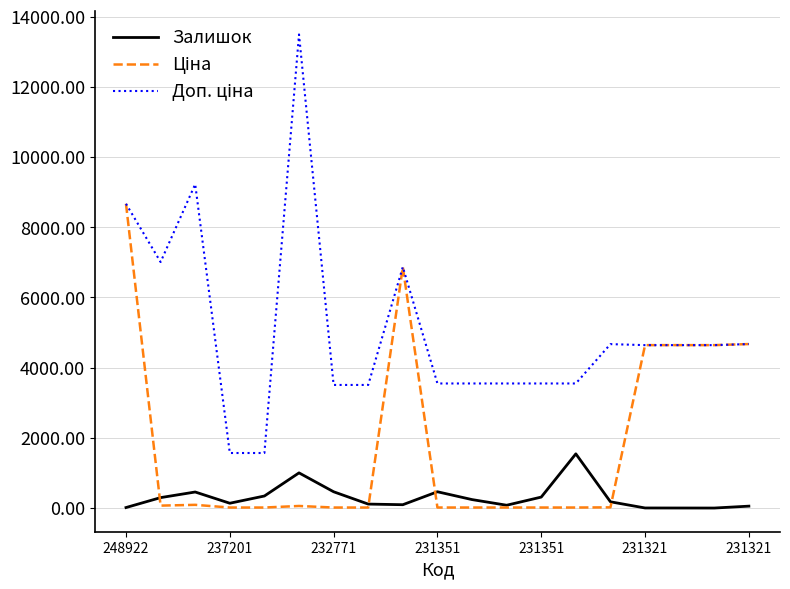

Does the chart have visible grid lines?

Yes